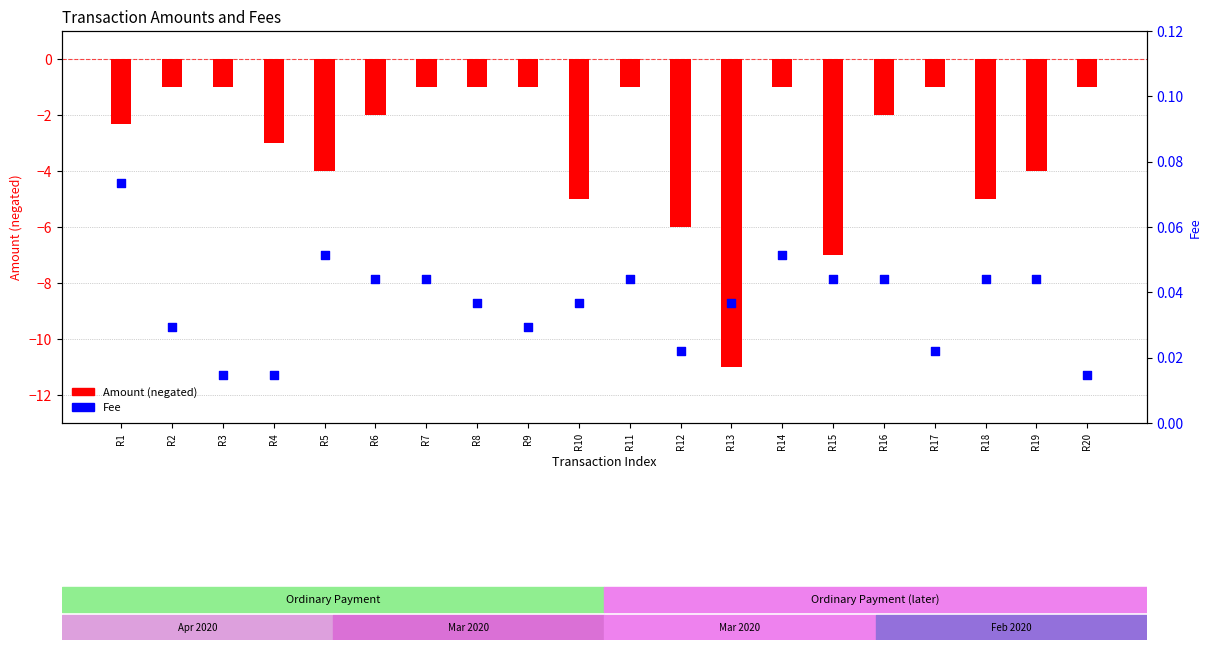

Is the value of Amount (negated) at R1 greater than the value of Fee at R2?

No